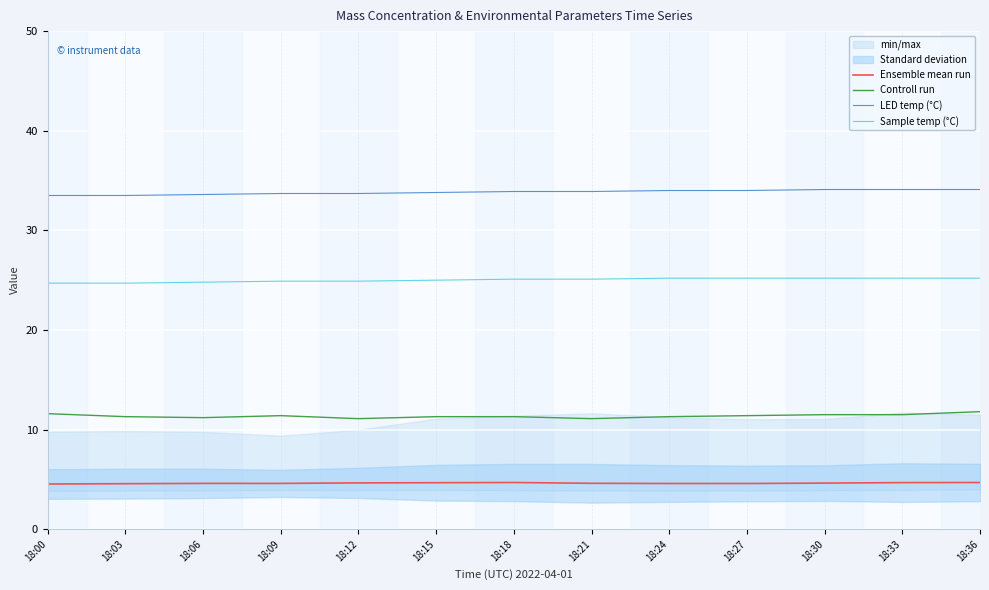

Is it true that Sample temp (°C) equals 25.2 at 18:30?

True